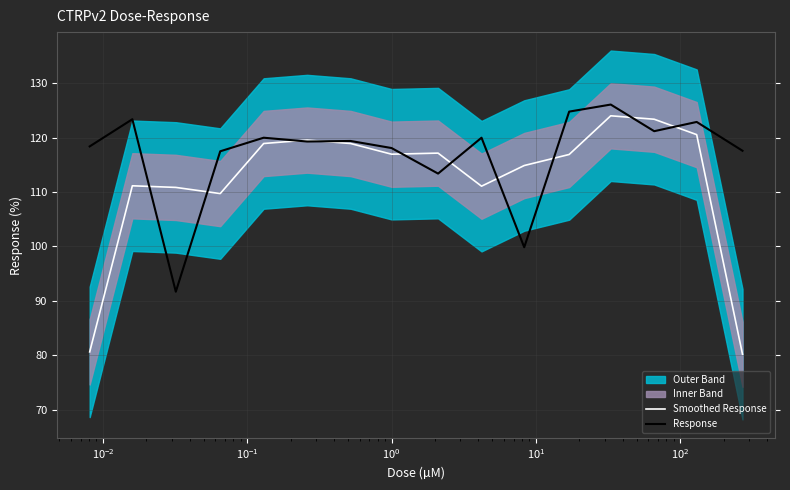

What is the lowest value of the Response series?

91.7